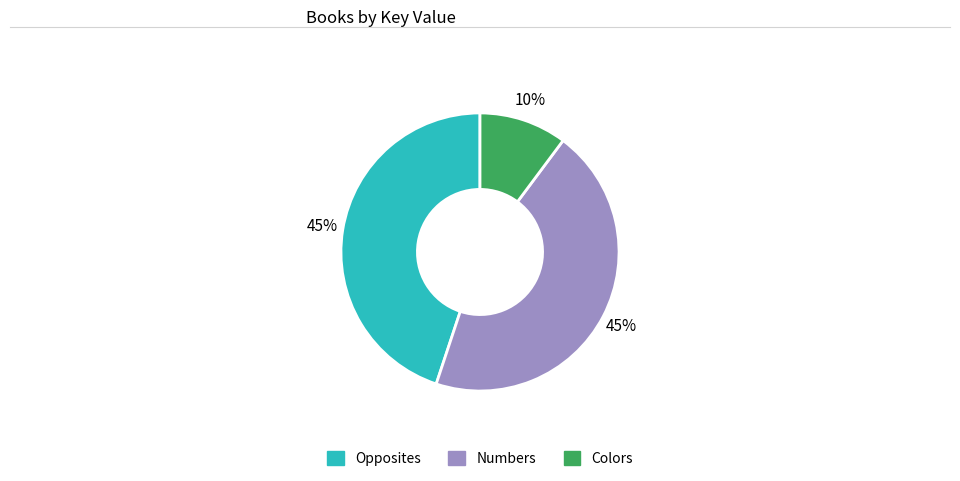

Combined, do Opposites and Colors account for over 50%?

Yes